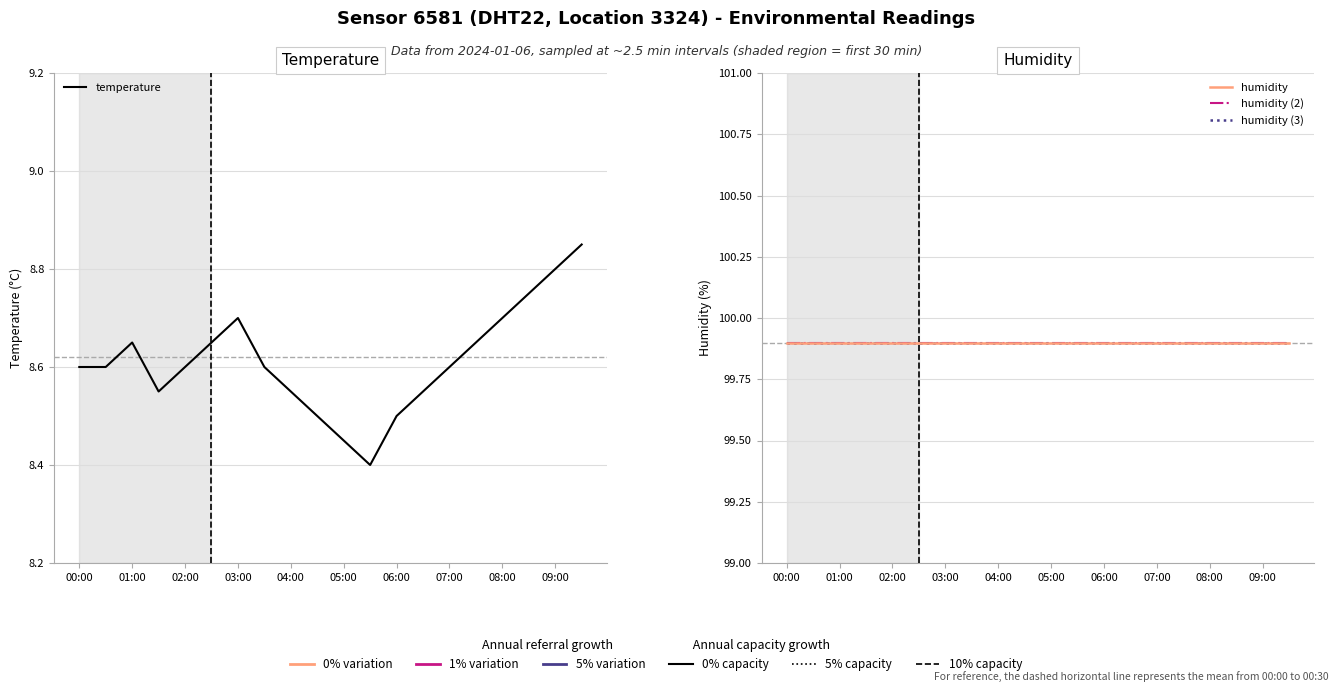

Is the value of humidity at 19 greater than the value of humidity (3) at 10?

No